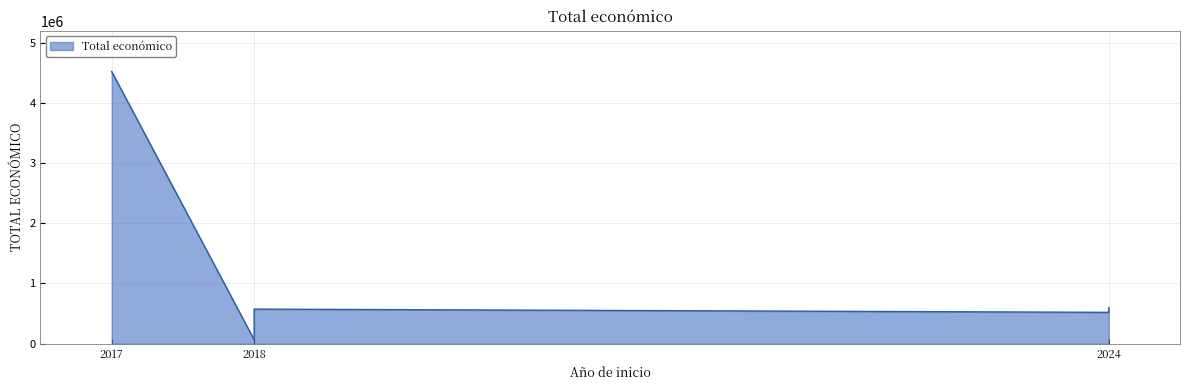

How many values are below 574000?

3